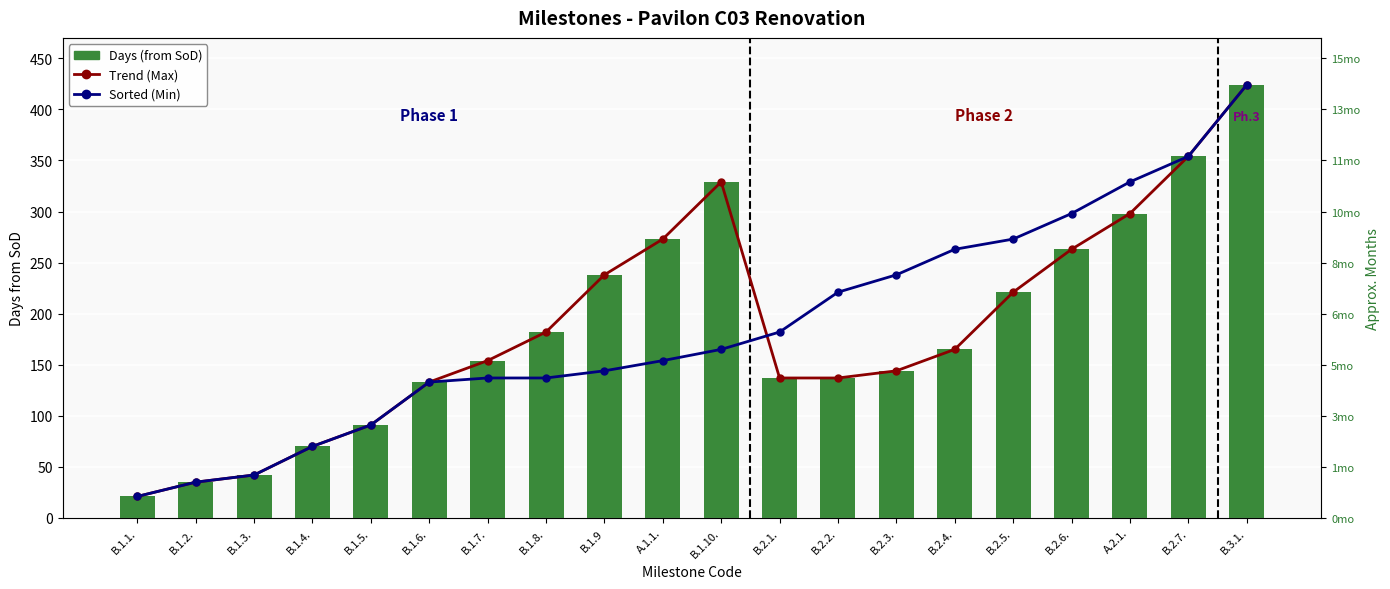

What is the maximum value shown in the chart?

424